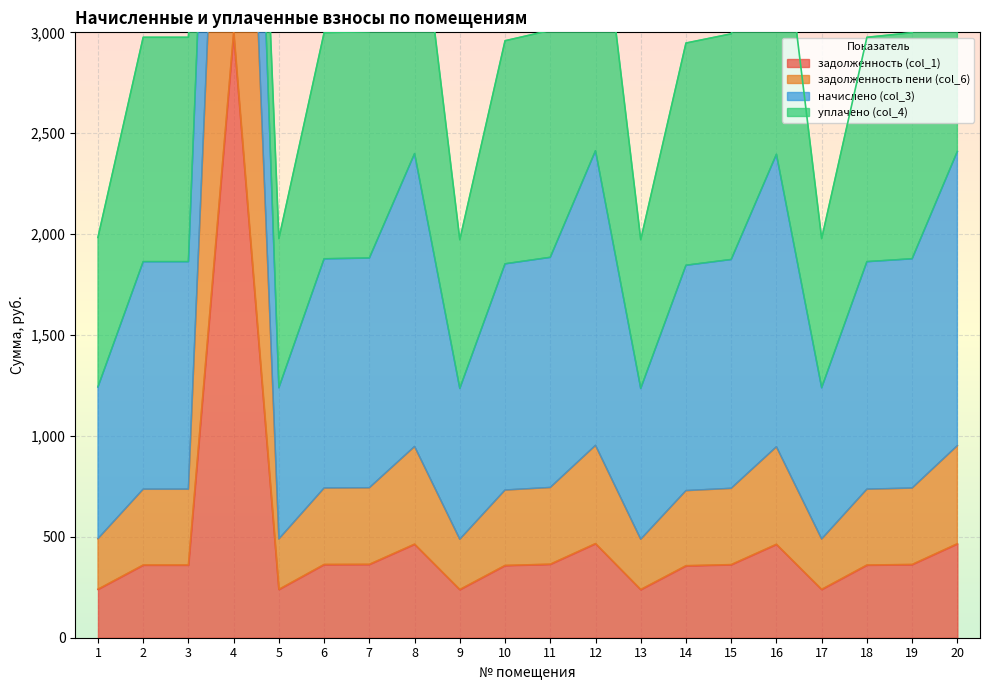

At which label does задолженность пени (col_6) first exceed 740?

4